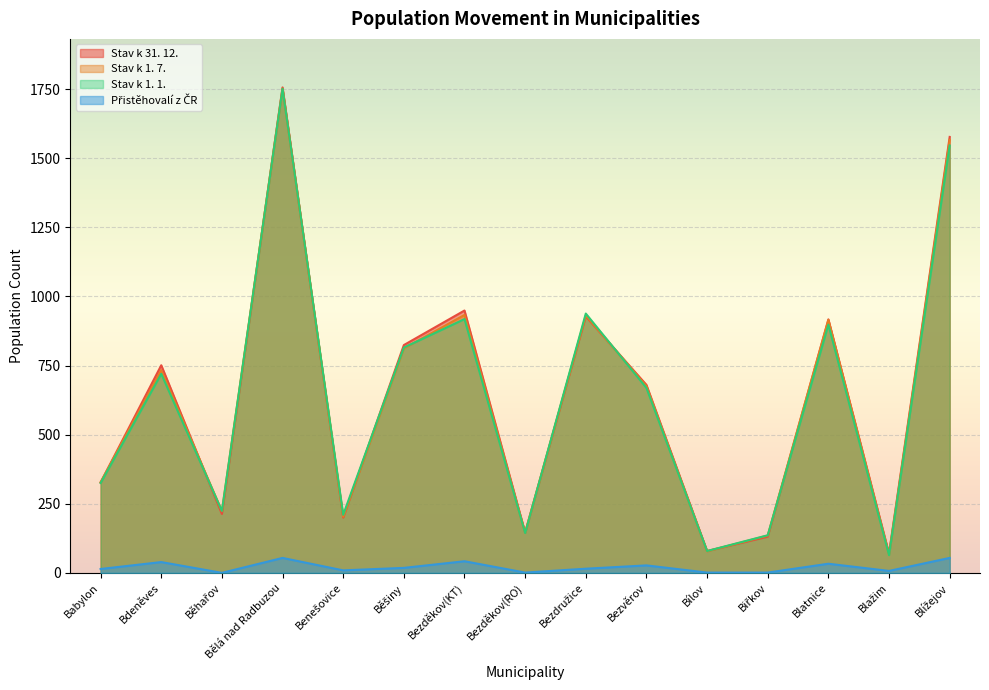

True or false: Přistěhovalí z ČR has more than 1 points higher than both neighbors.

True